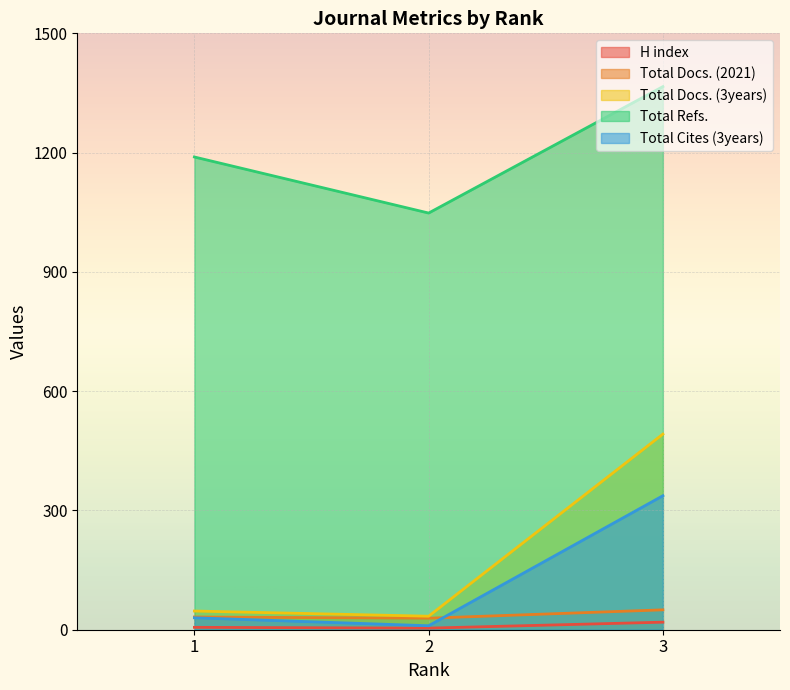

The value of Total Docs. (3years) at 3 is 301. True or false?

False